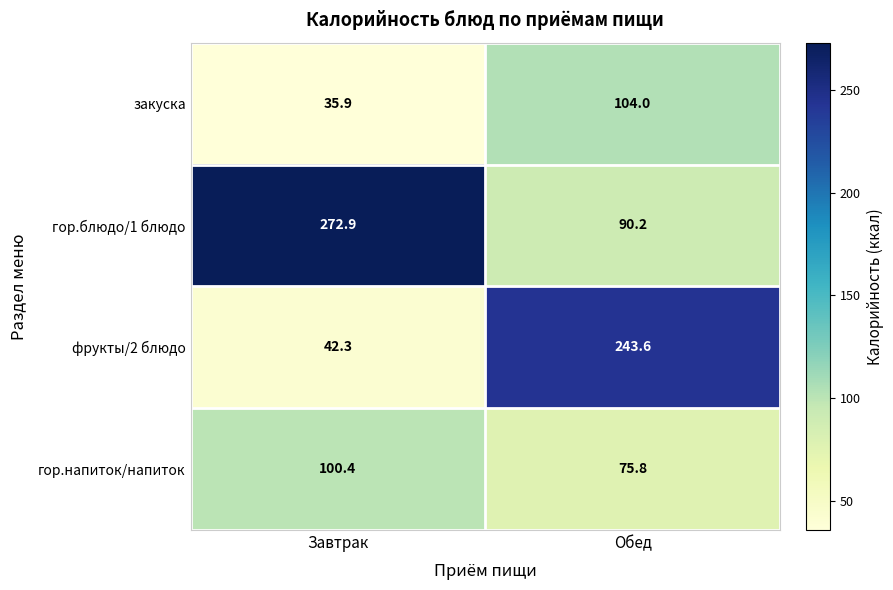

What is the minimum value for гор.блюдо/1 блюдо?

90.2